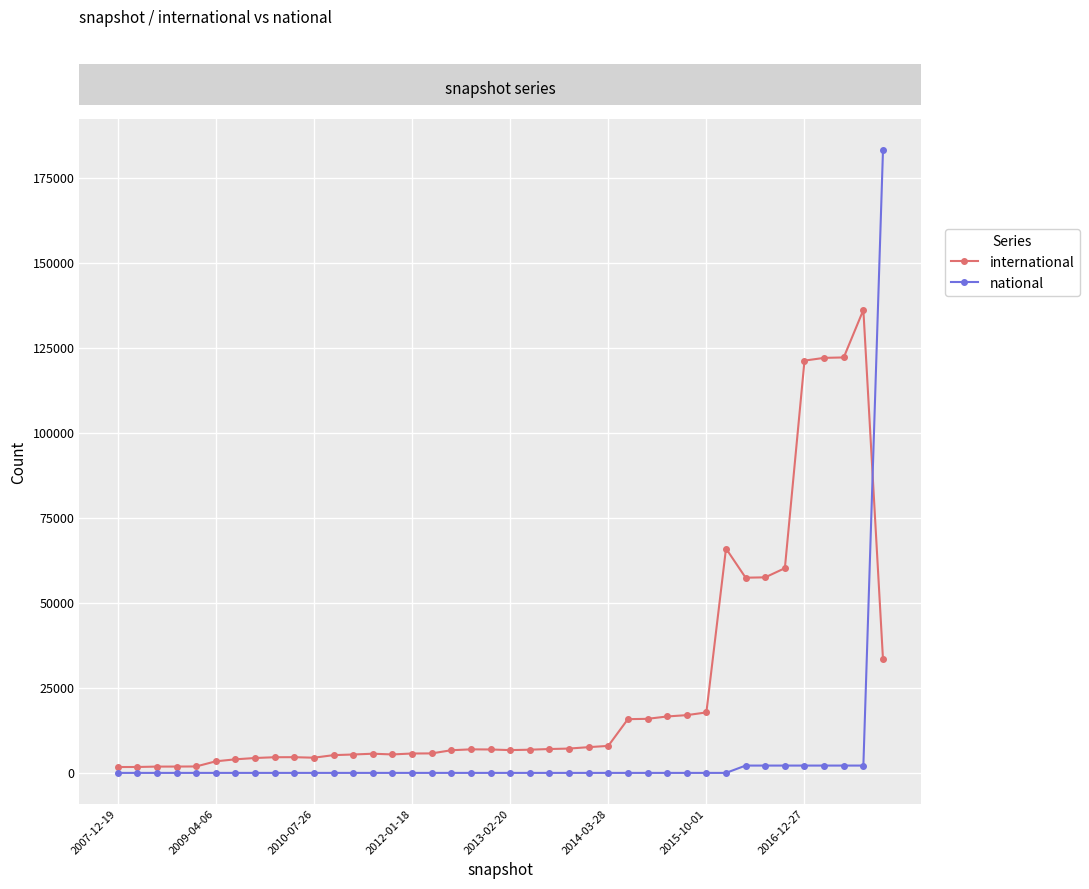

How many lines are shown in the chart?

2